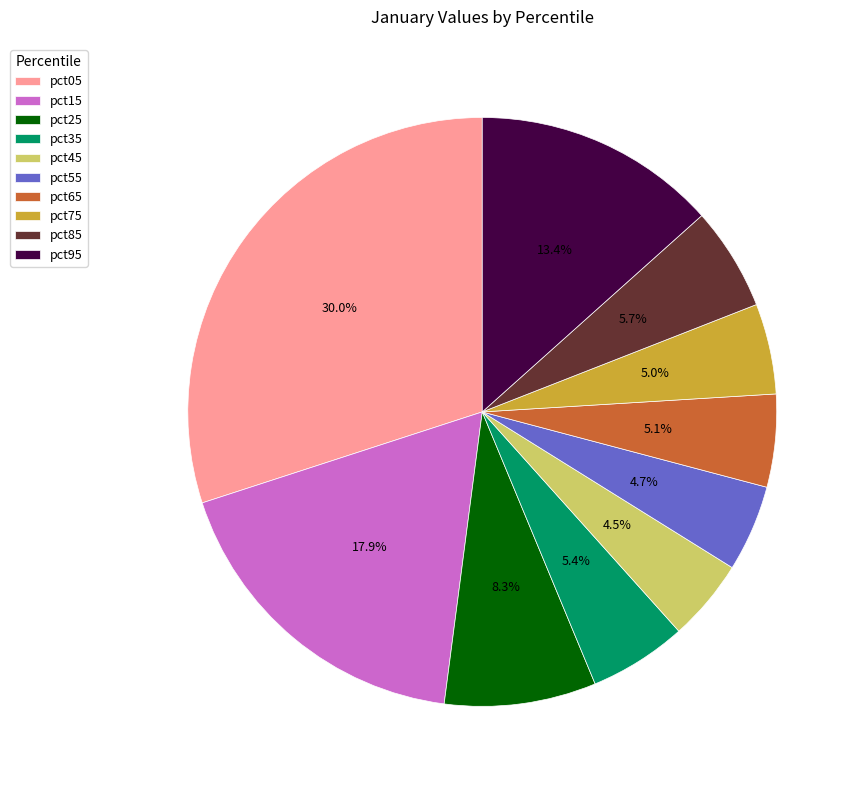

Is pct45 the majority of the pie?

No